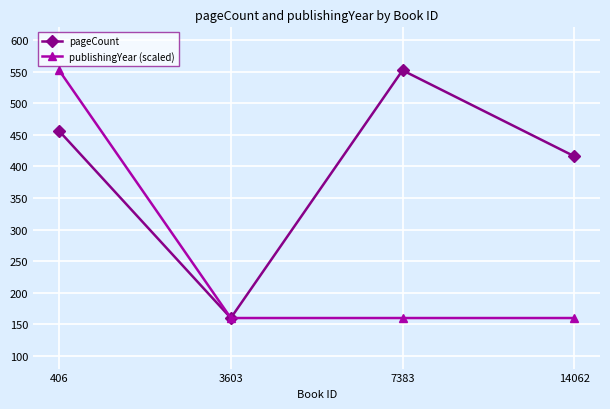

Is it true that pageCount equals 232 at 3603?

False